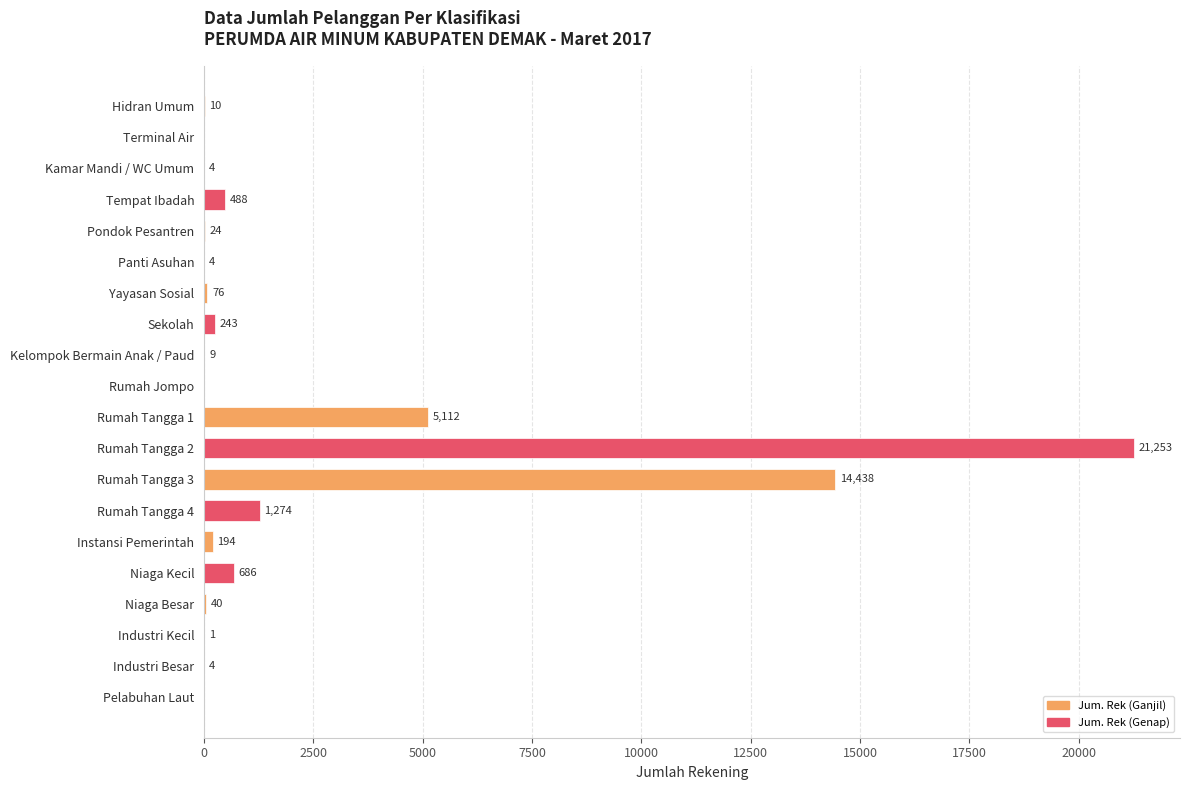

How many data points does each series have?

20